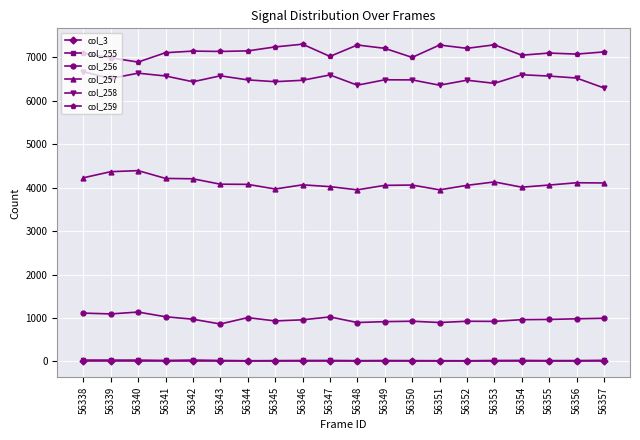

What are all the series names shown in the legend?

col_3, col_255, col_256, col_257, col_258, col_259